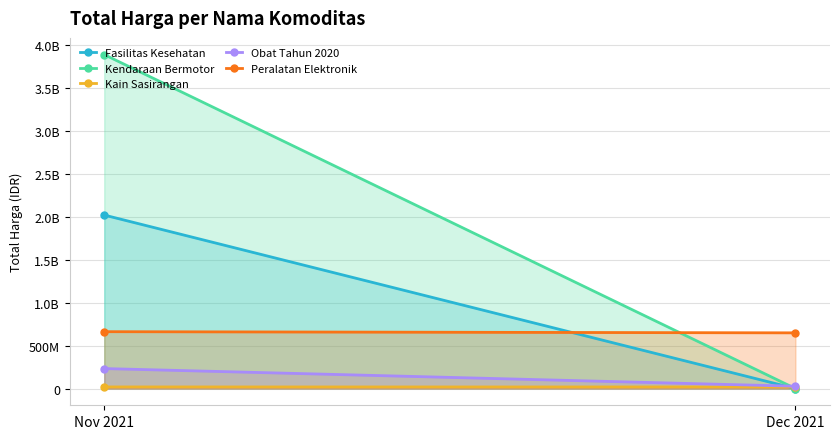

Rank the series by their maximum value, from highest to lowest.

Kendaraan Bermotor, Fasilitas Kesehatan, Peralatan Elektronik, Obat Tahun 2020, Kain Sasirangan